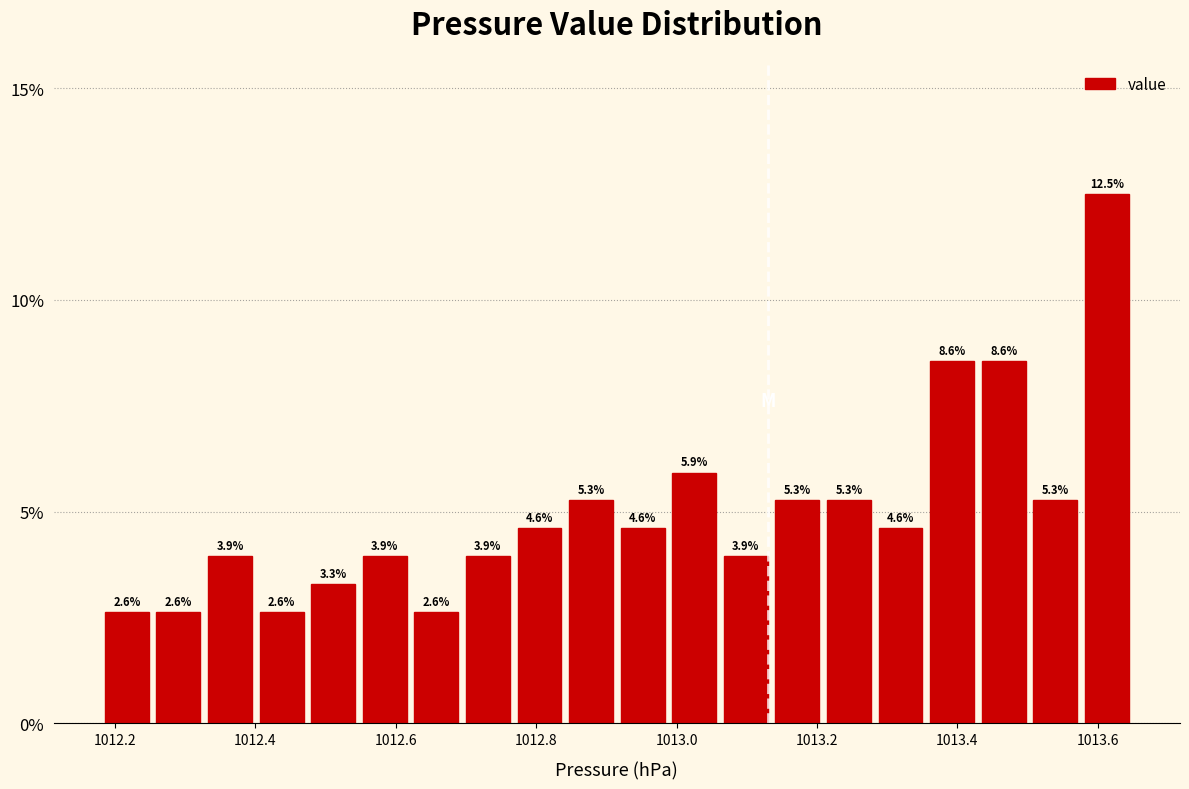

Around what value on the x-axis is the tallest bar? Give the approximate position of its centre, as read against the axis.

1013.62